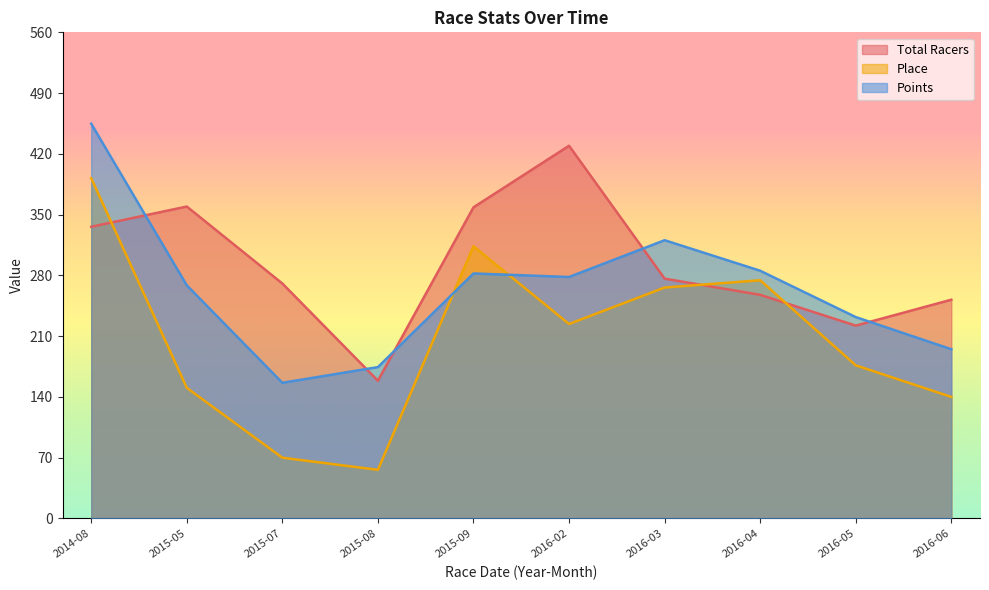

Which series has the widest spread of values?

Place